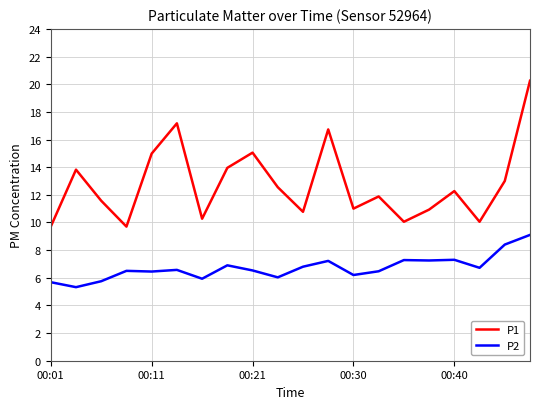

Which series has the largest range (max minus min)?

P1